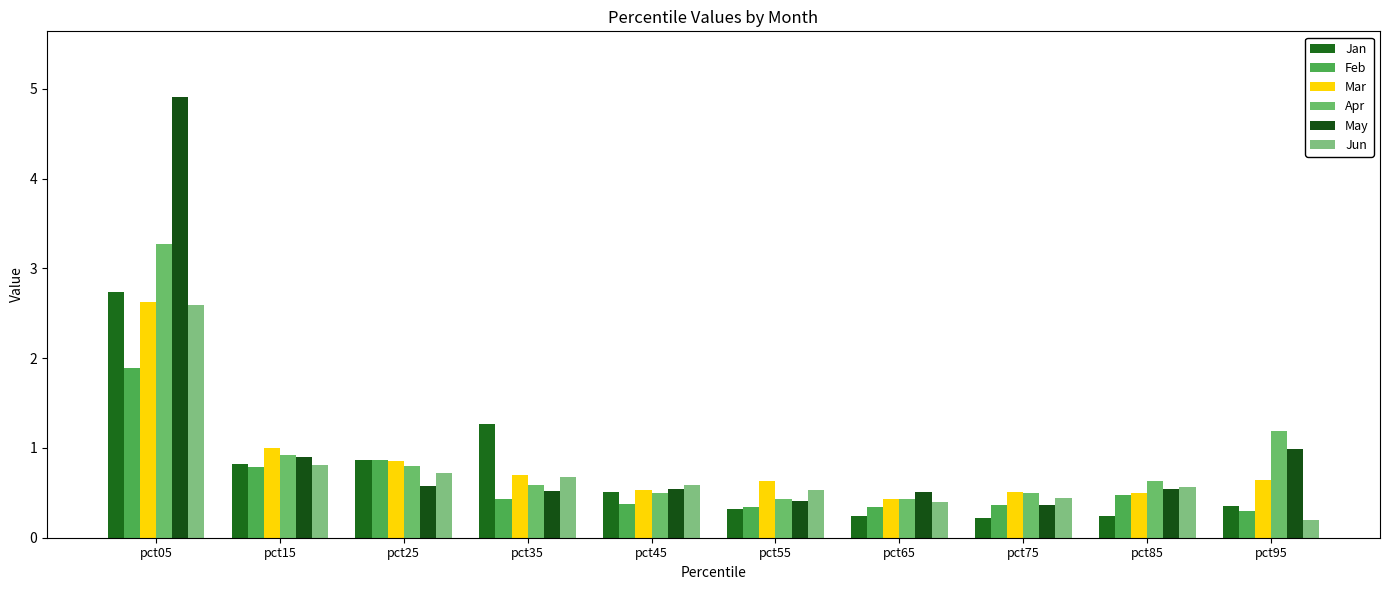

What is the value of the Mar bar at the 9th from the left?

0.5